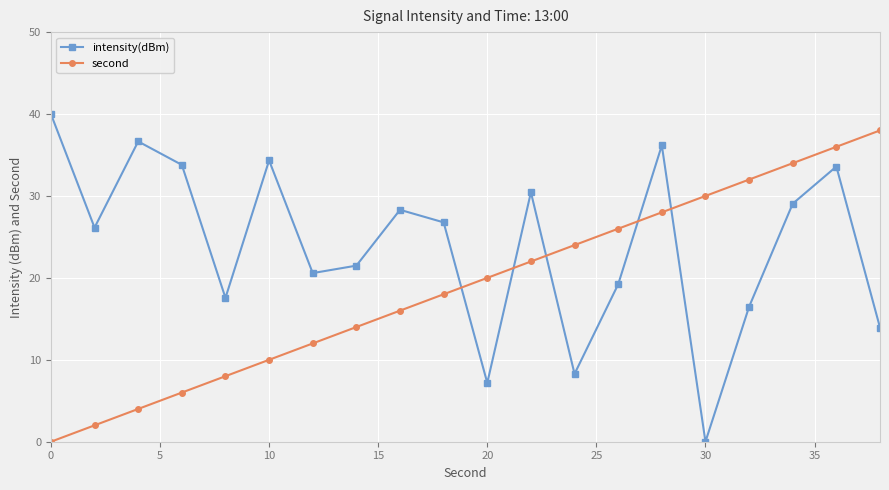

What is the average value of the intensity(dBm) series?

24.0